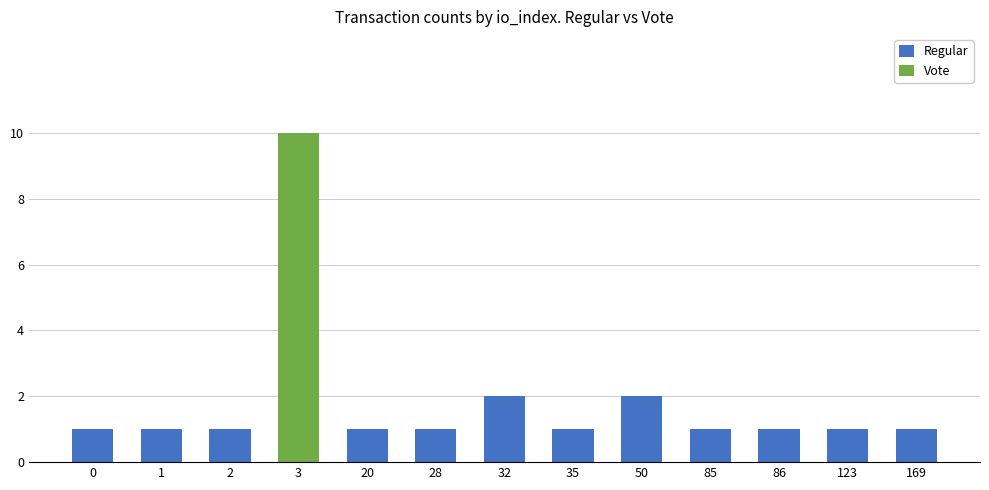

What is the total value across all series at 3?

10